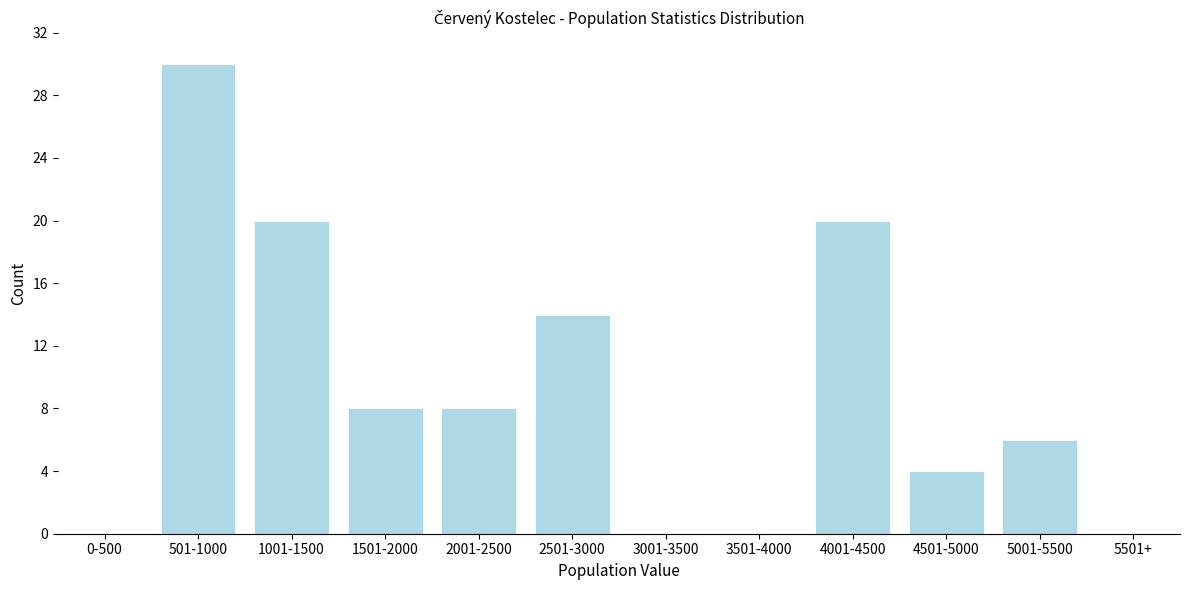

Reading left to right, what are all the values shown in this chart?

0-500=0	501-1000=30	1001-1500=20	1501-2000=8	2001-2500=8	2501-3000=14	3001-3500=0	3501-4000=0	4001-4500=20	4501-5000=4	5001-5500=6	5501+=0